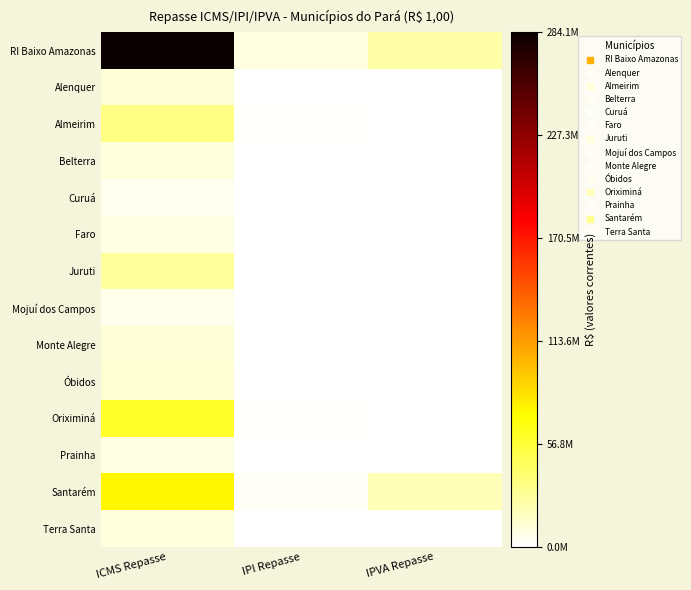

What is the spread (max minus min) of values at IPVA Repasse?

24619672.1